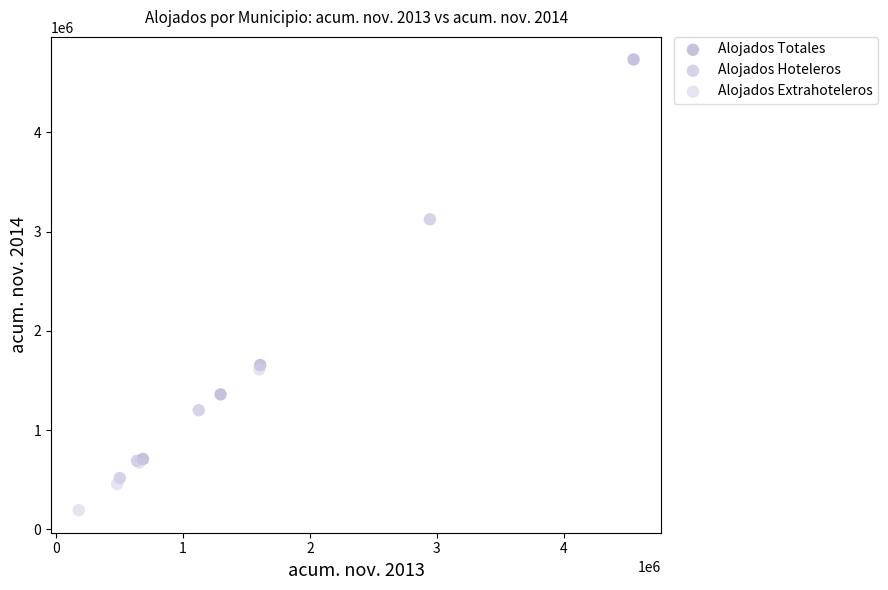

Which series reaches the maximum Y coordinate?

Alojados Totales